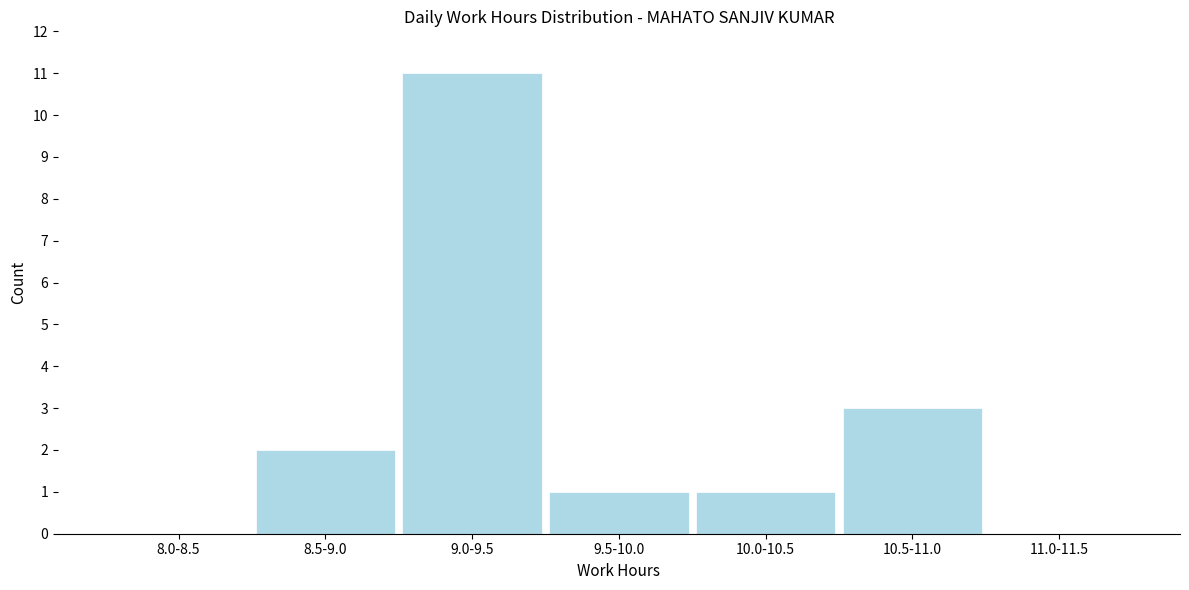

Reading left to right, transcribe all the data shown in this chart.

8.0-8.5=0	8.5-9.0=2	9.0-9.5=11	9.5-10.0=1	10.0-10.5=1	10.5-11.0=3	11.0-11.5=0